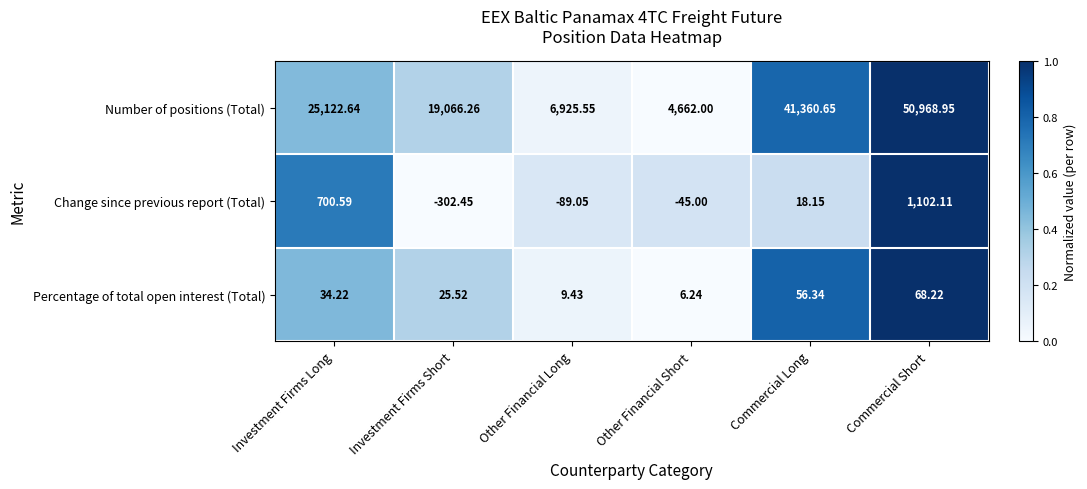

At which label does Change since previous report (Total) reach its minimum?

Investment Firms Short